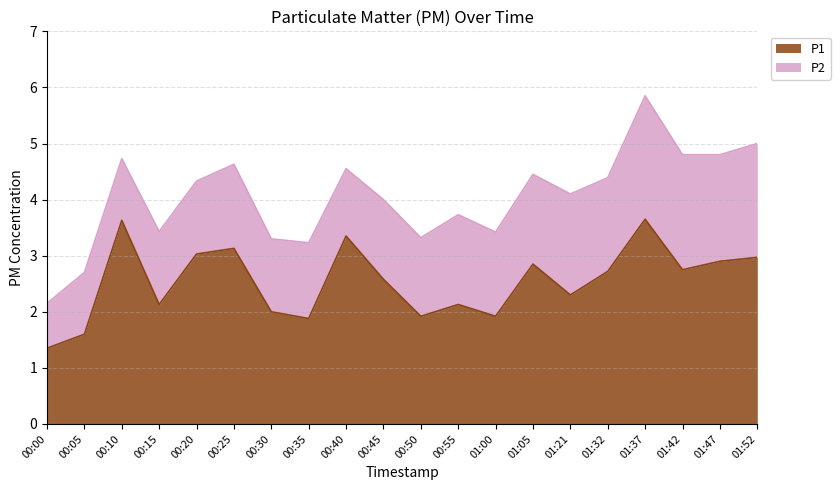

What is the value of the 13th point from the left?

1.9